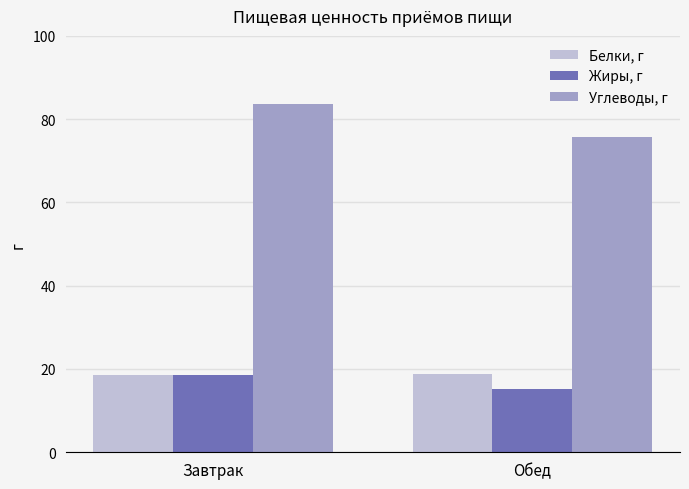

What is the sum of all Жиры, г values?

33.8